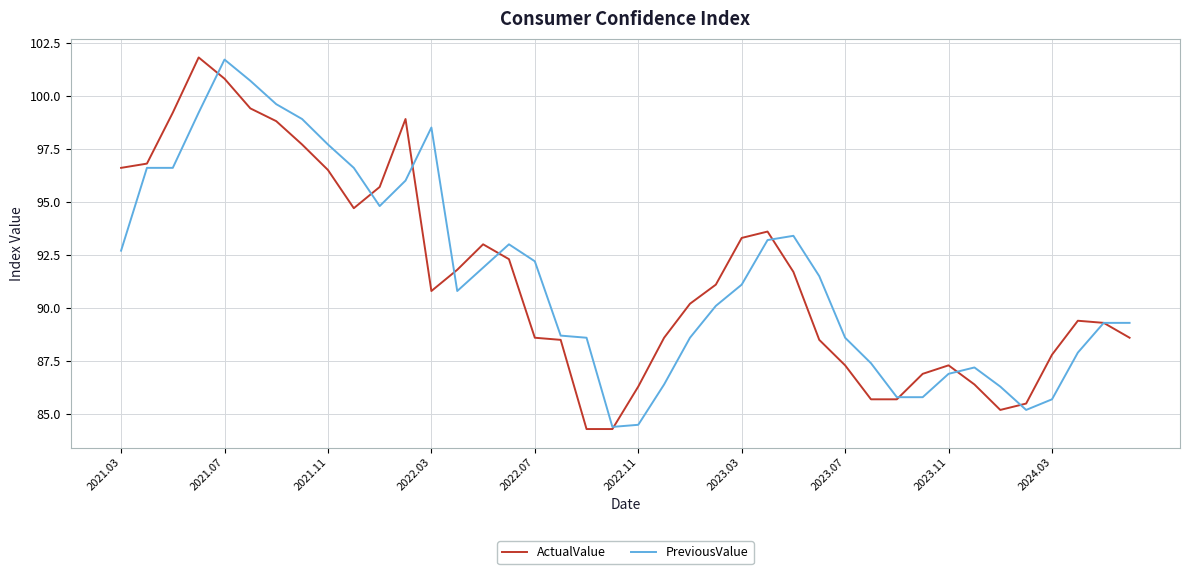

What is the maximum value shown in the chart?

101.8